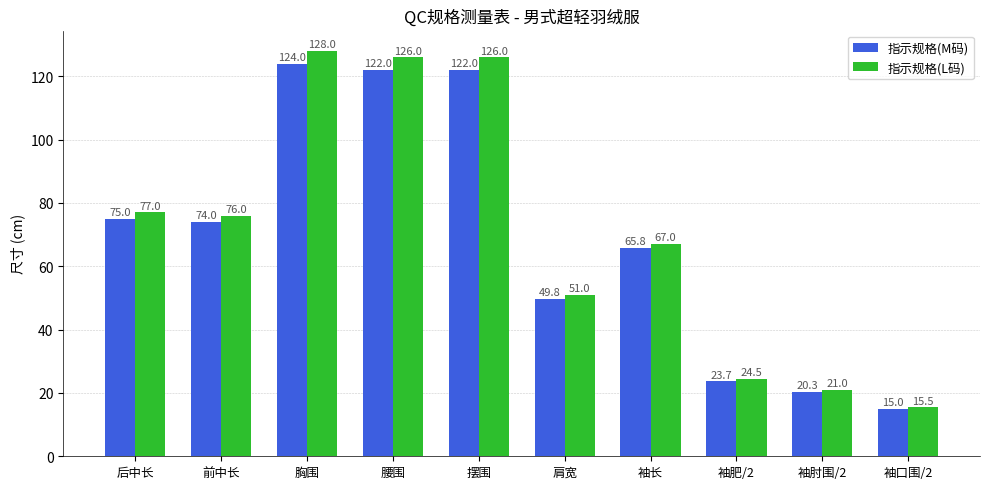

What is the difference between the highest and lowest values at 袖长?

1.2